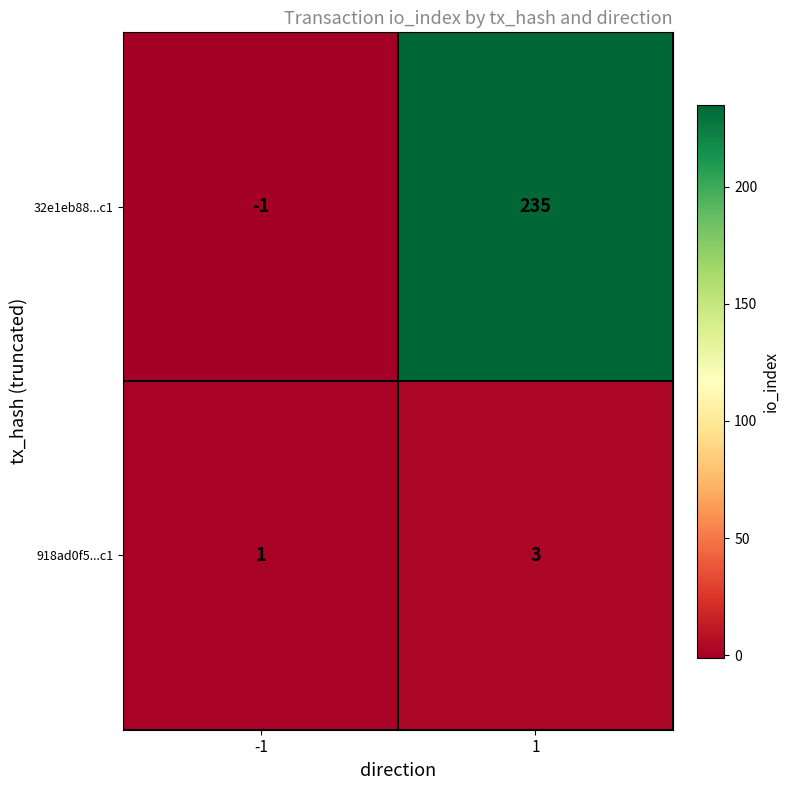

Which label corresponds to the smallest value in the chart?

-1